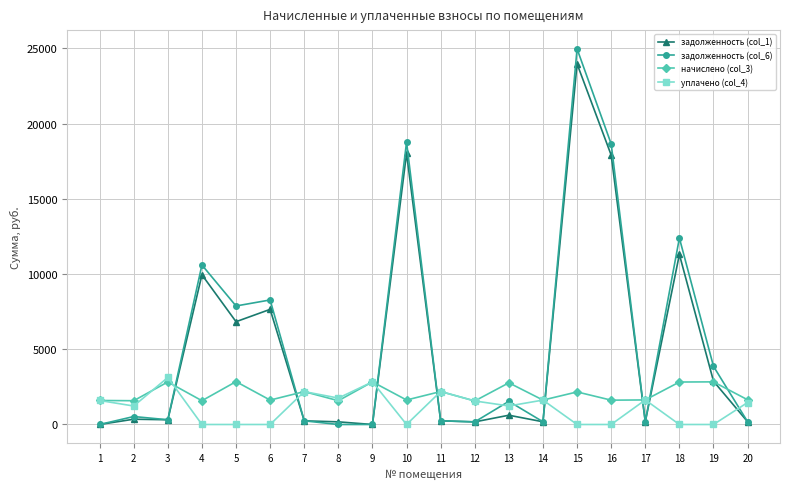

Which series changed the most between 13 and 20?

задолженность (col_6)